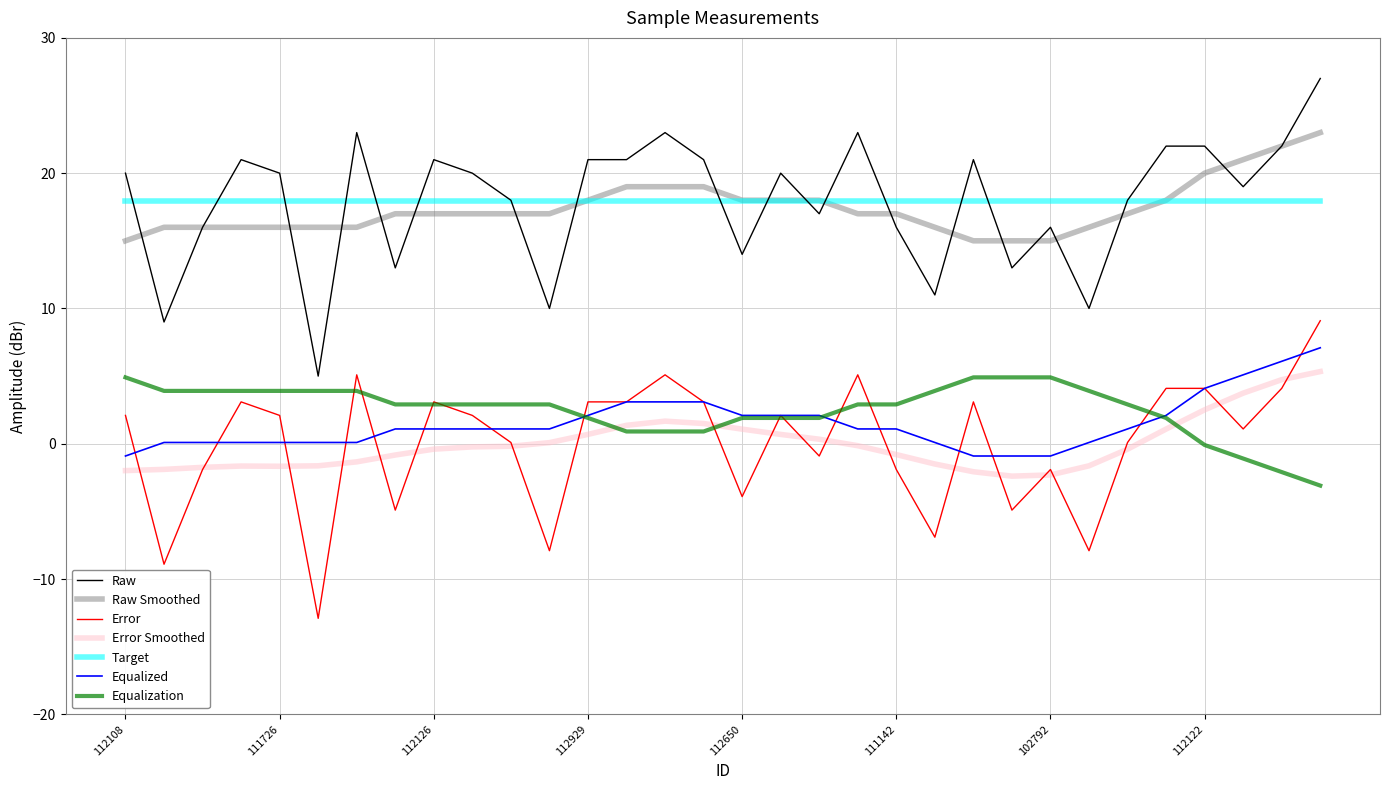

What is the minimum value for Error Smoothed?

-2.4